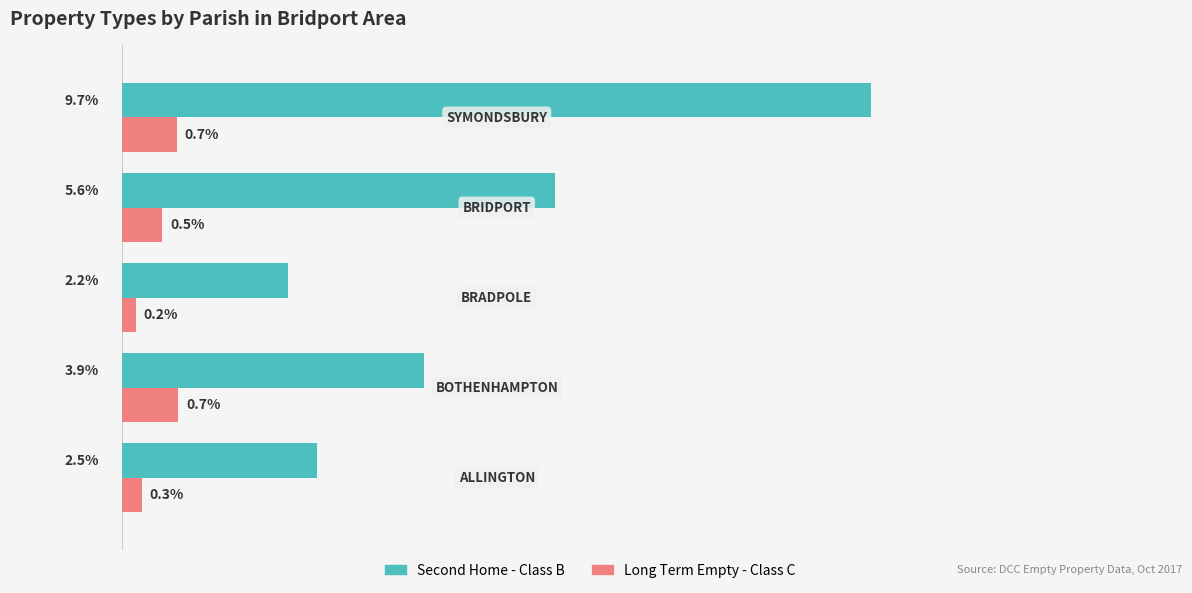

Which series has the largest total across all categories?

Second Home - Class B